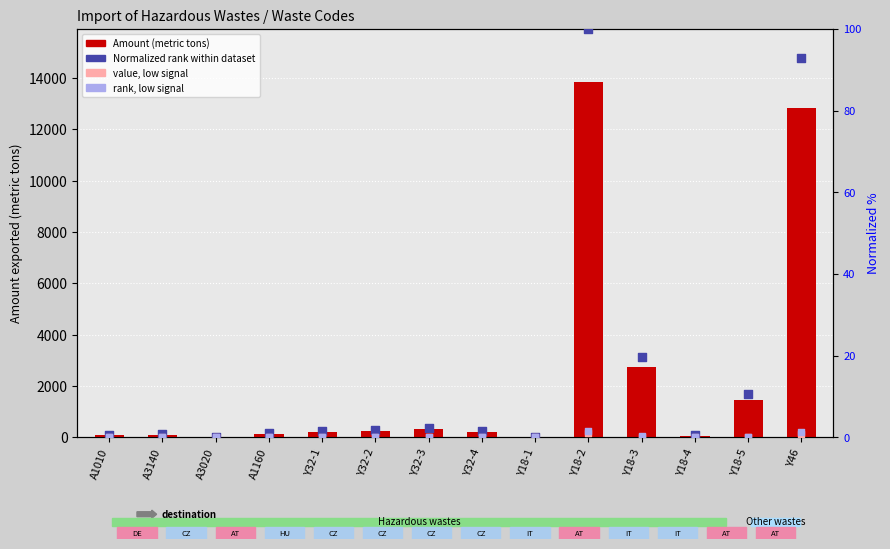

Is the value of value, low signal at Y18-1 greater than the value of Amount (metric tons) at Y32-3?

No